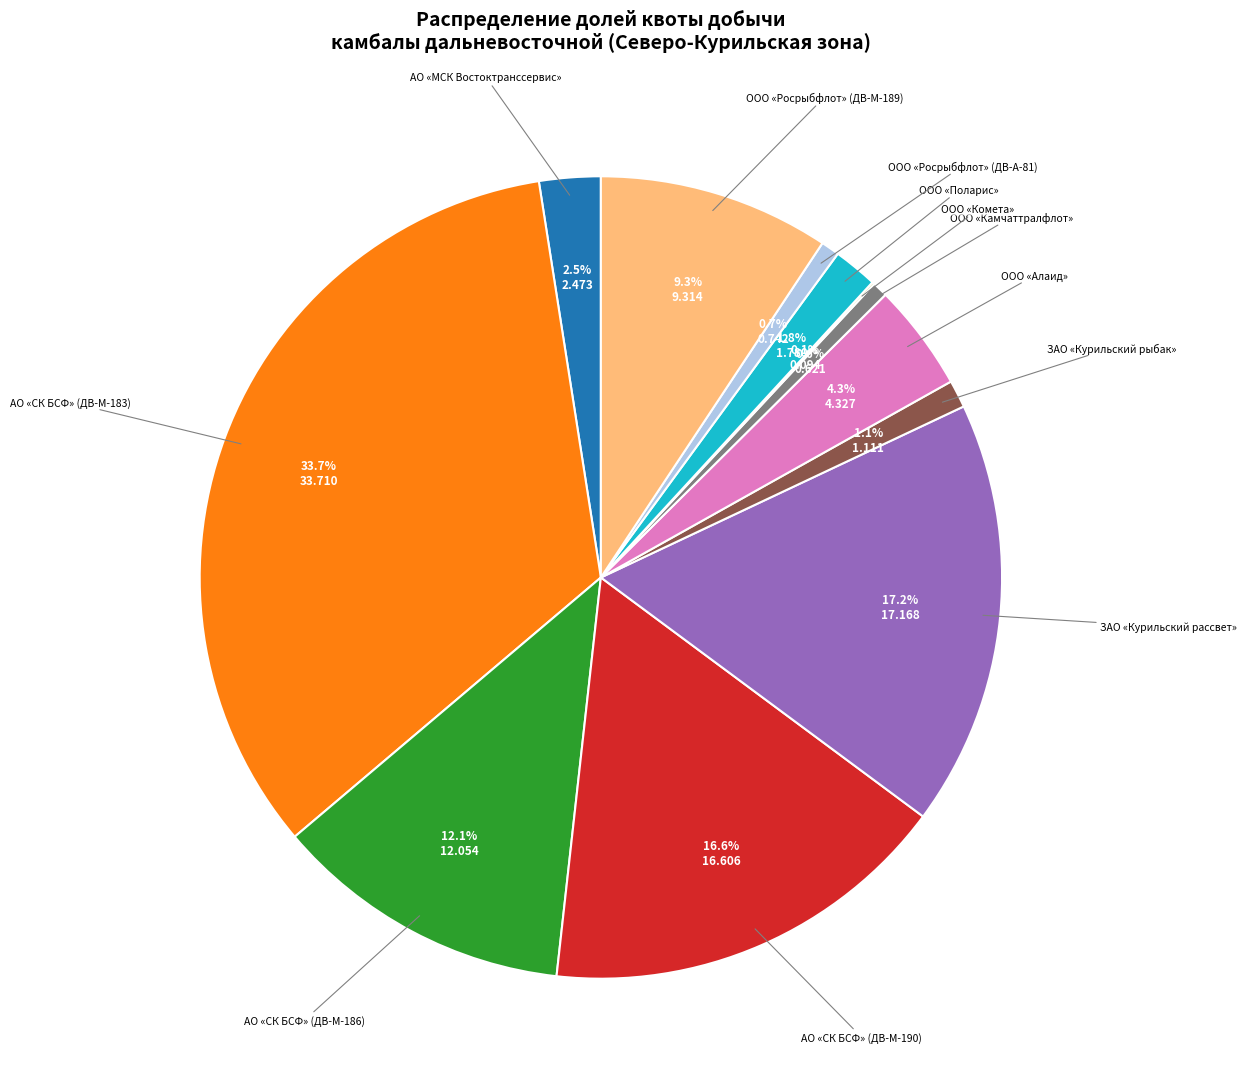

Does any single category account for the majority?

No